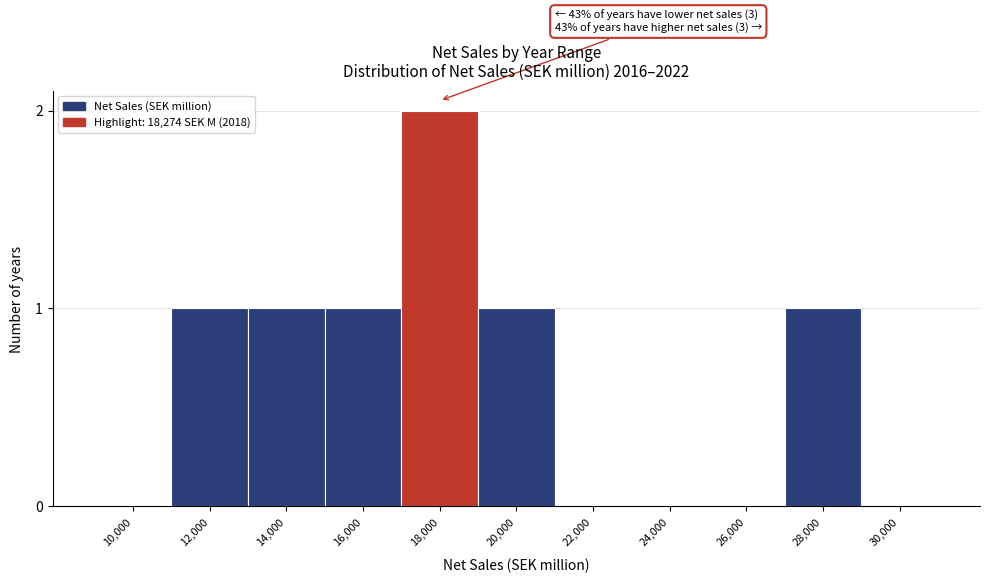

Reading left to right, list all the values displayed in this chart.

10,000=0	12,000=1	14,000=1	16,000=1	18,000=2	20,000=1	22,000=0	24,000=0	26,000=0	28,000=1	30,000=0